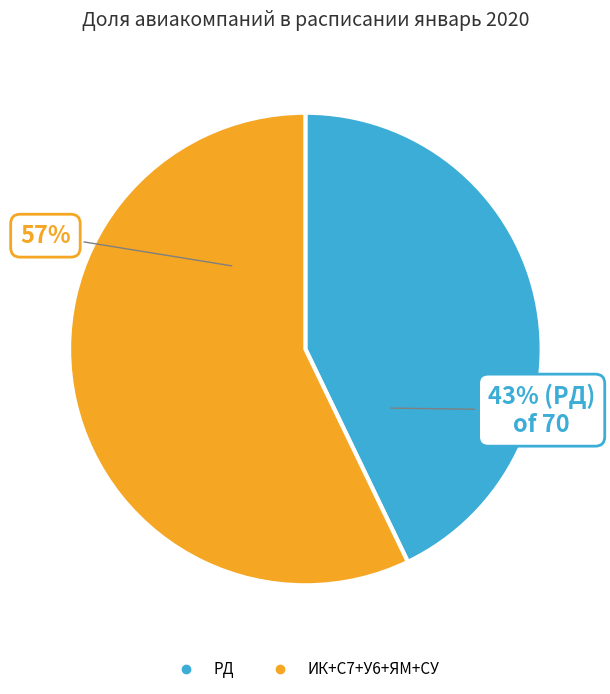

To the nearest percent, what is the average slice percentage?

50%